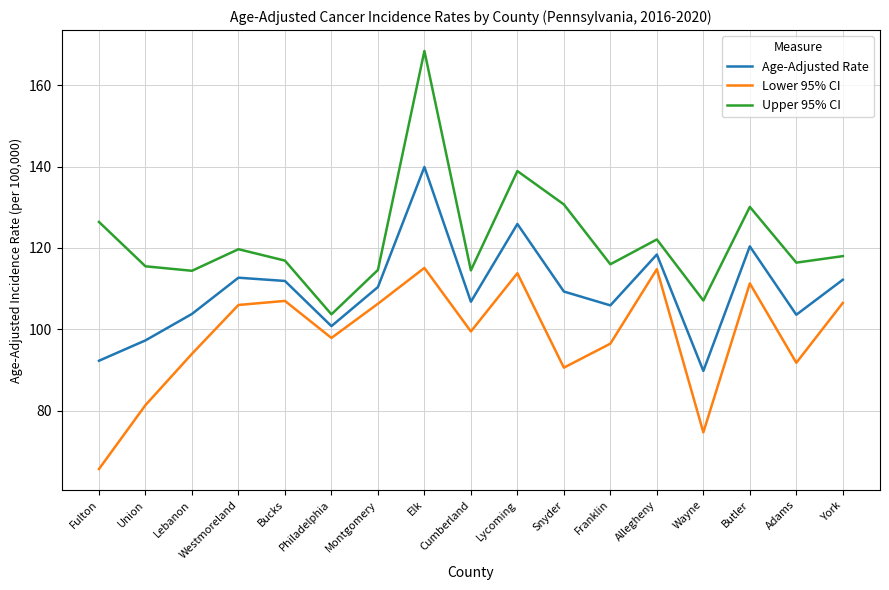

Which series has the largest range (max minus min)?

Upper 95% CI